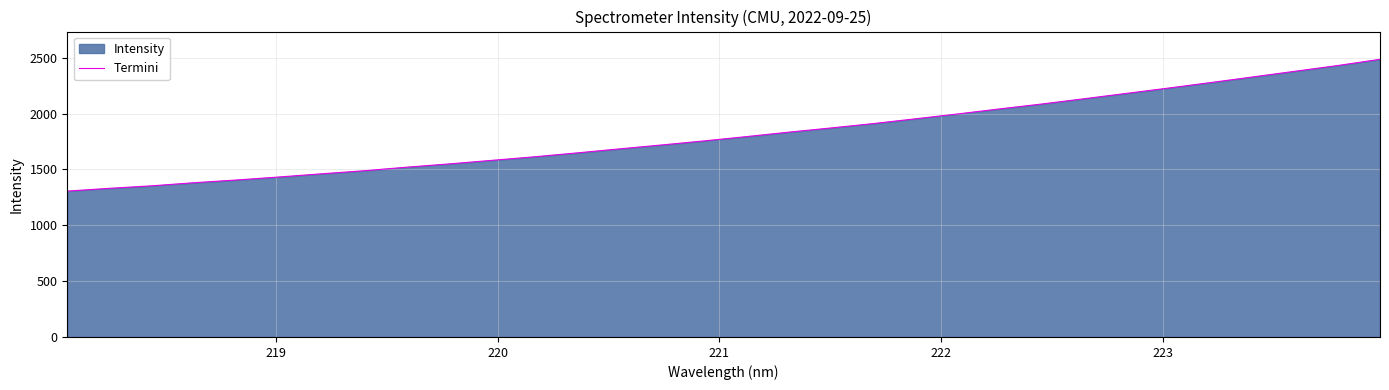

Reading left to right, transcribe all the data shown in this chart.

1306.1	1331.1	1353.4	1381.4	1405.8	1432.5	1461.0	1488.2	1520.0	1549.2	1580.8	1612.5	1647.1	1683.0	1718.2	1754.5	1792.8	1832.7	1870.5	1909.6	1952.5	1996.1	2041.7	2085.6	2132.7	2180.7	2228.7	2278.1	2328.7	2379.7	2430.4	2486.0